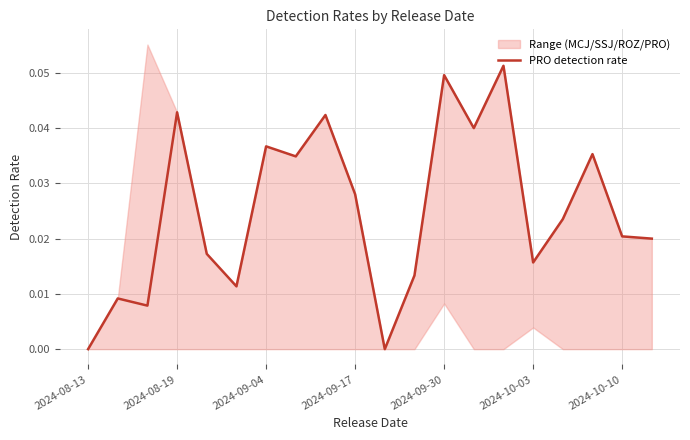

Rank the categories by value from highest to lowest.

14, 12, 2024-09-17, 8, 13, 2024-10-10, 17, 7, 9, 16, 18, 19, 2024-09-30, 15, 11, 2024-10-03, 2024-08-19, 2024-09-04, 2024-08-13, 10